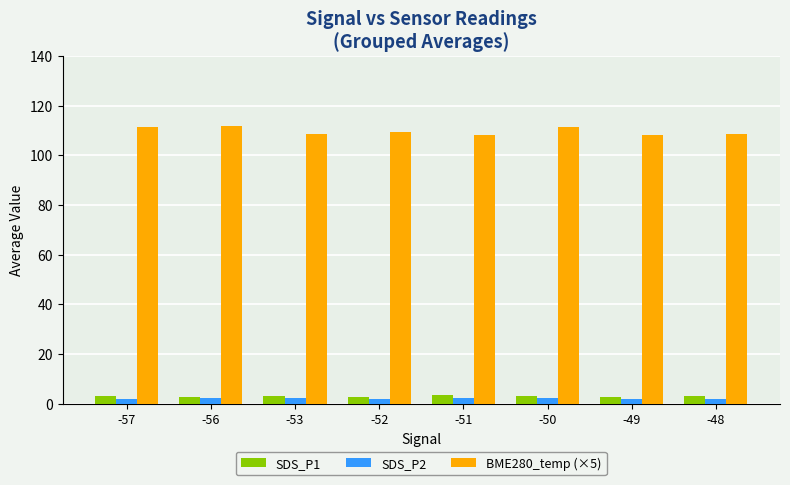

Which series has the widest spread of values?

BME280_temp (×5)